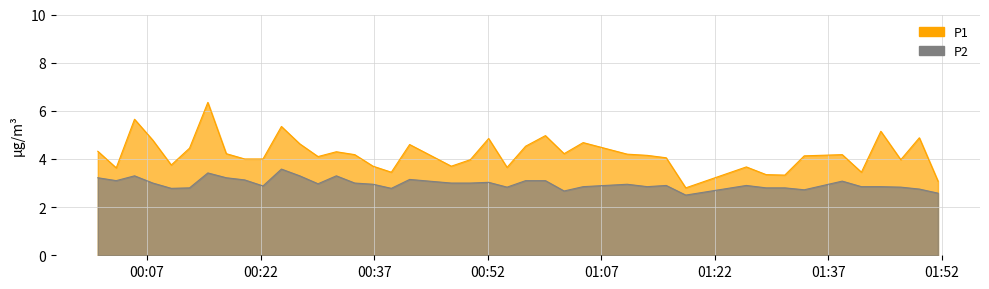

Rank the series by their average value, from lowest to highest.

P2, P1